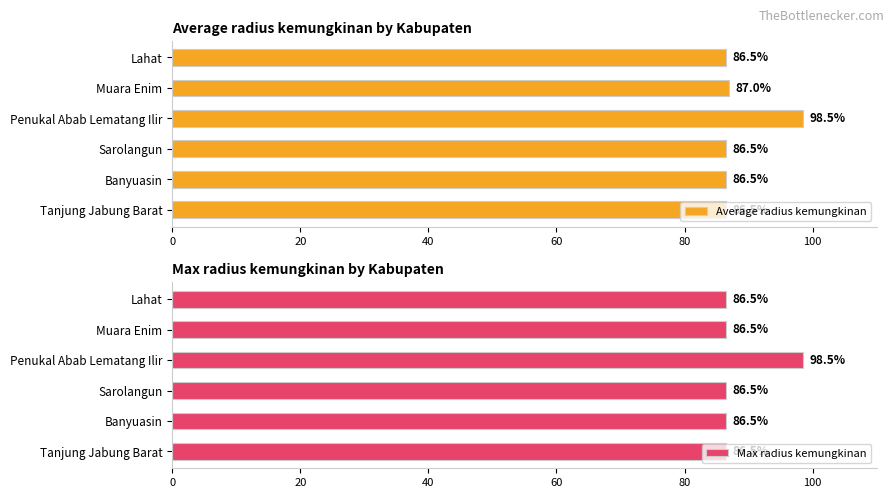

Reading left to right, list all the values displayed in this chart.

Average radius kemungkinan: 86.5	86.5	86.5	98.5	87.0	86.5
Max radius kemungkinan: 86.5	86.5	86.5	98.5	86.5	86.5